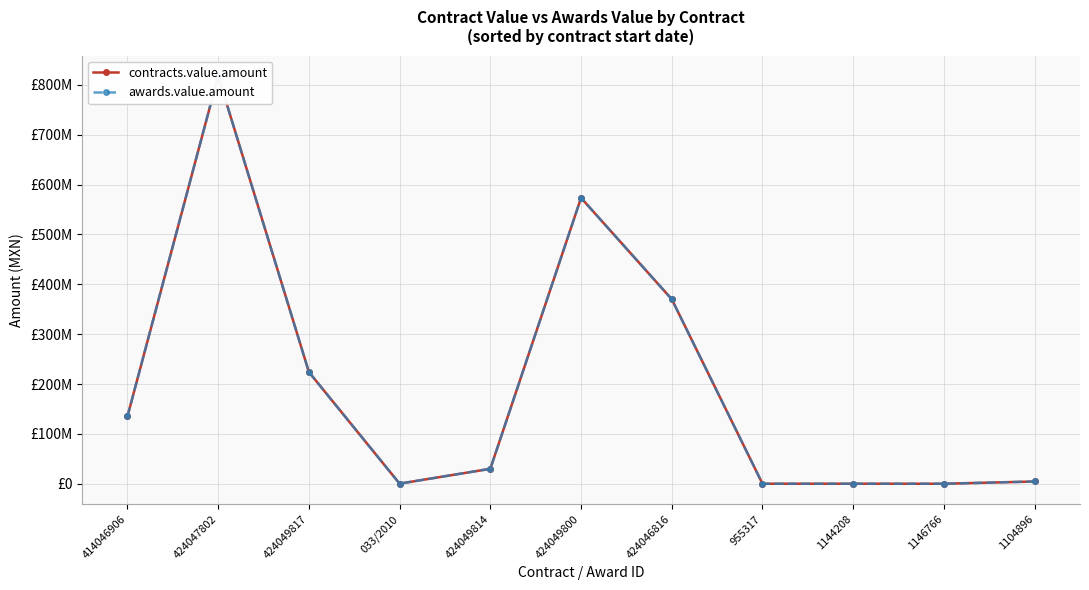

Is this an area chart (filled region under the line)?

No